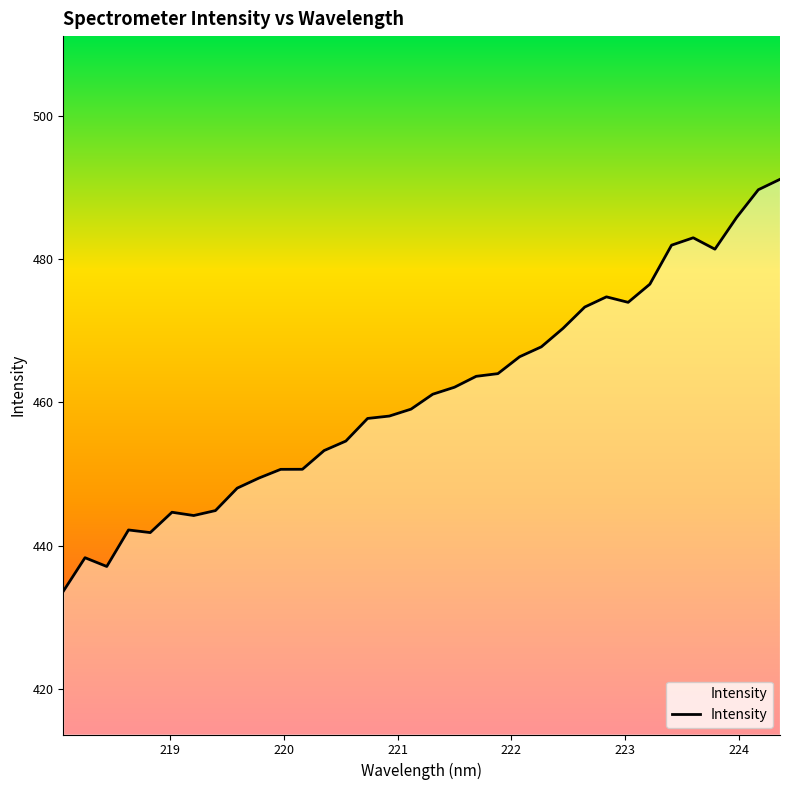

How many lines are shown in the chart?

1